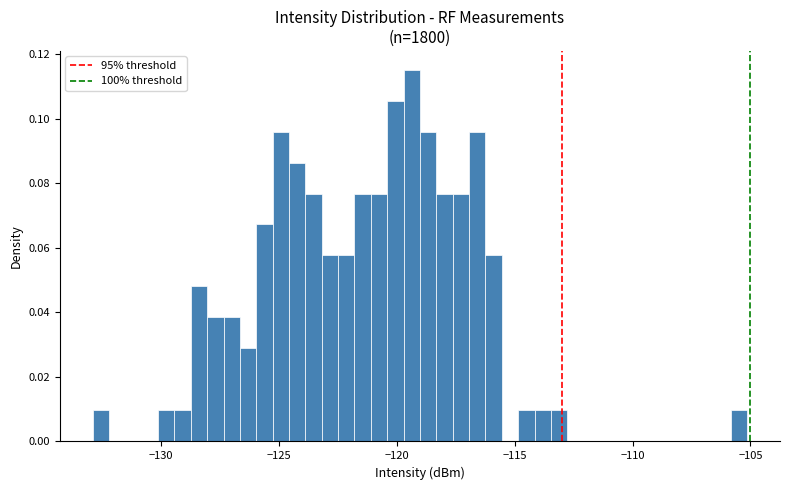

Read against the x-axis, roughly where is the centre of the tallest bar?

-119.5